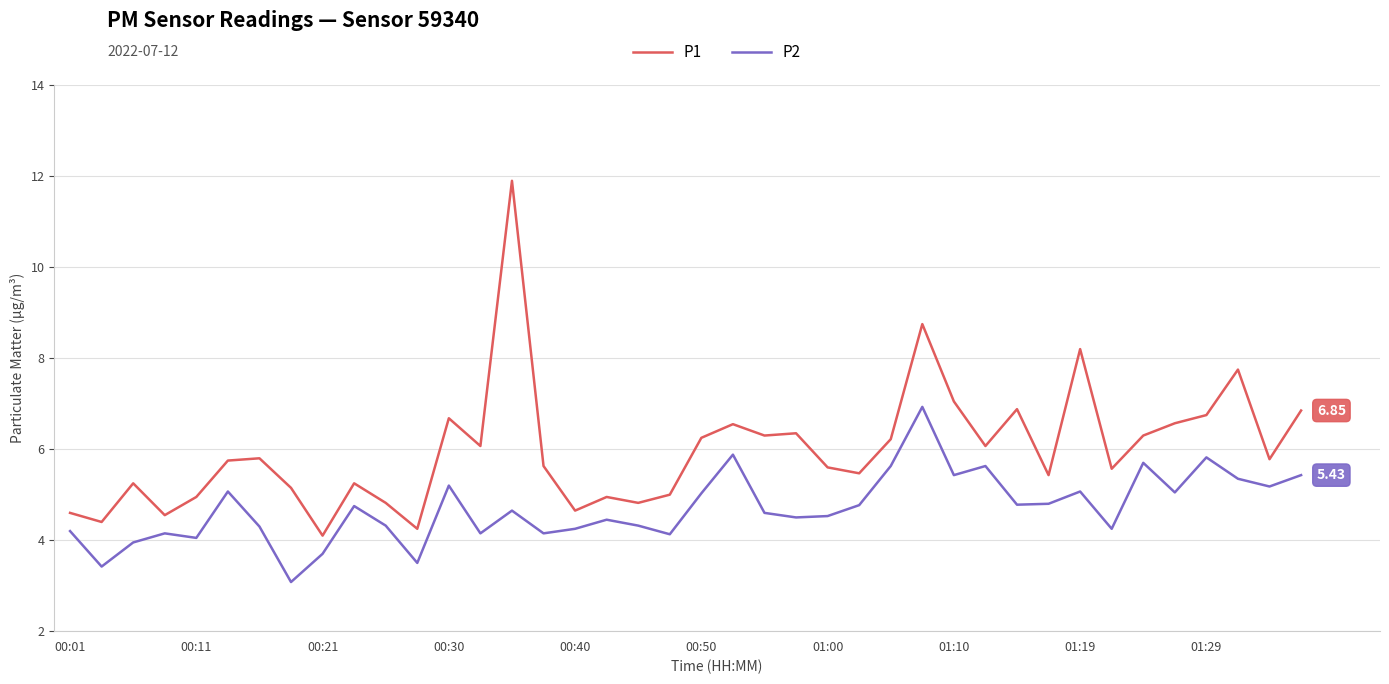

Which series has the largest total across all categories?

P1